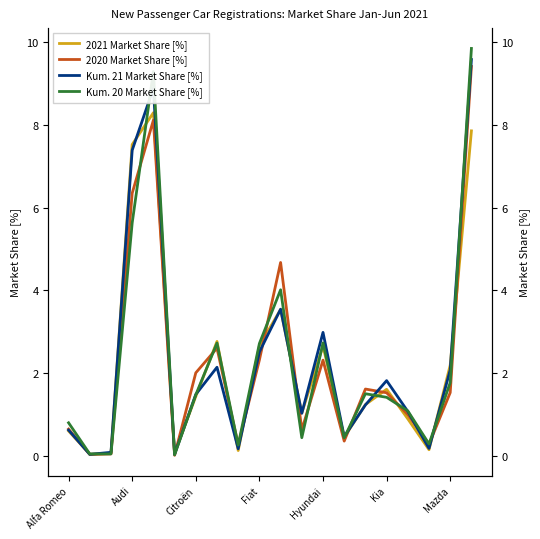

How many data points in Kum. 21 Market Share [%] are less than 1?

7